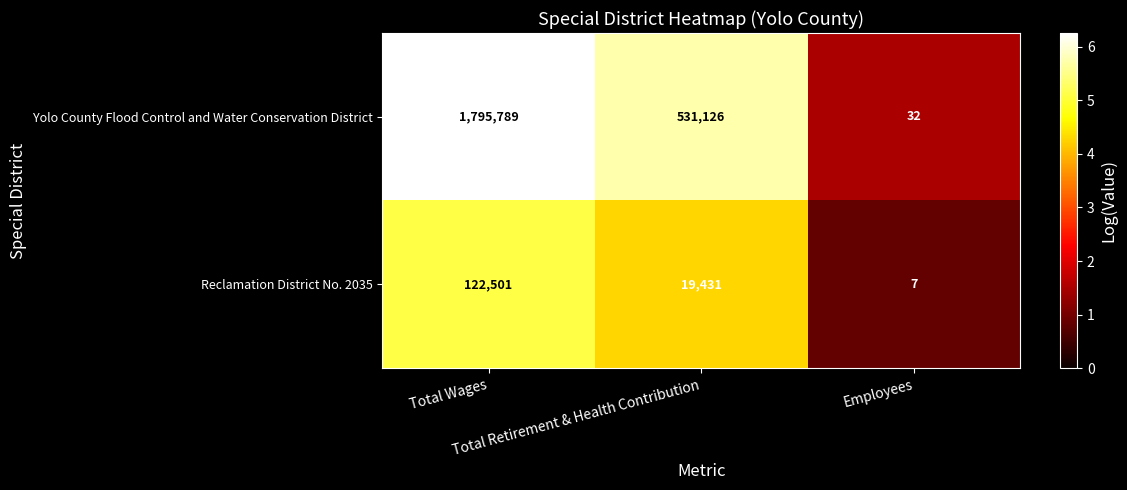

How many Yolo County Flood Control and Water Conservation District values are between 32 and 1795789?

3